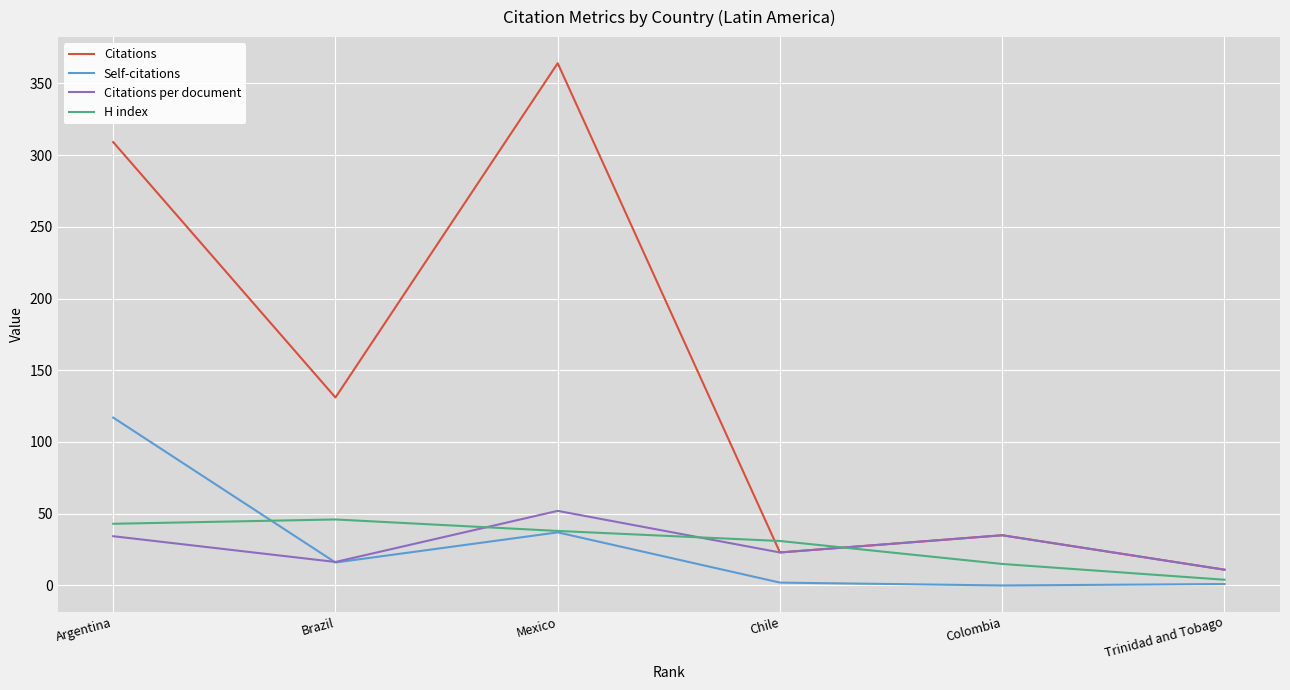

Read the Self-citations value at Mexico.

37.0